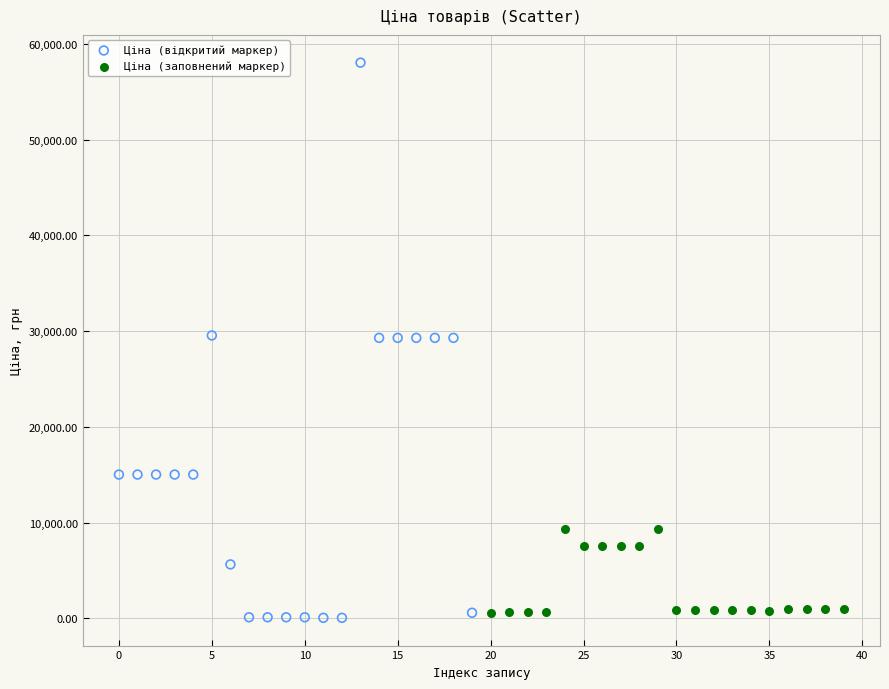

Which series contains the highest Y value?

Ціна (відкритий маркер)